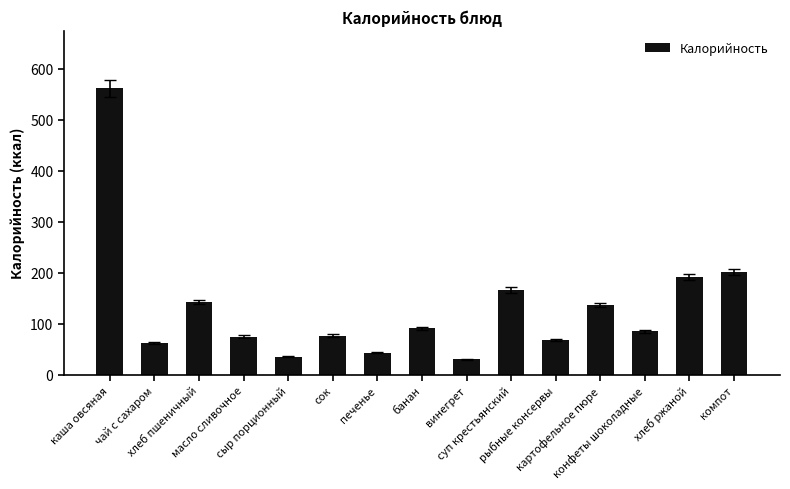

Count the number of values greater than 85.

8